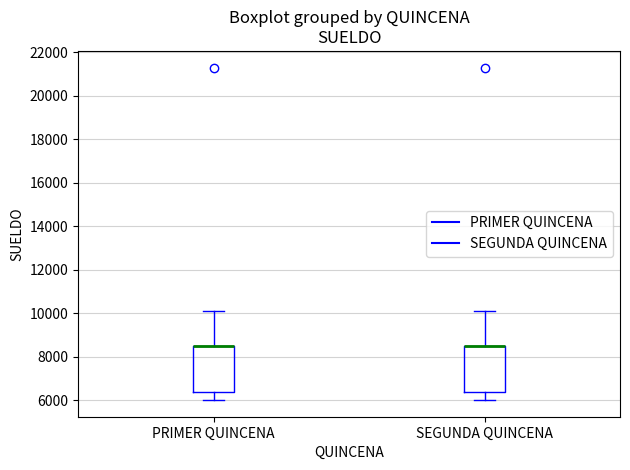

Where does the upper whisker of the box for SEGUNDA QUINCENA end on the y-axis? The values are not printed on the chart, so give them approximately, as read against the axis.

10000